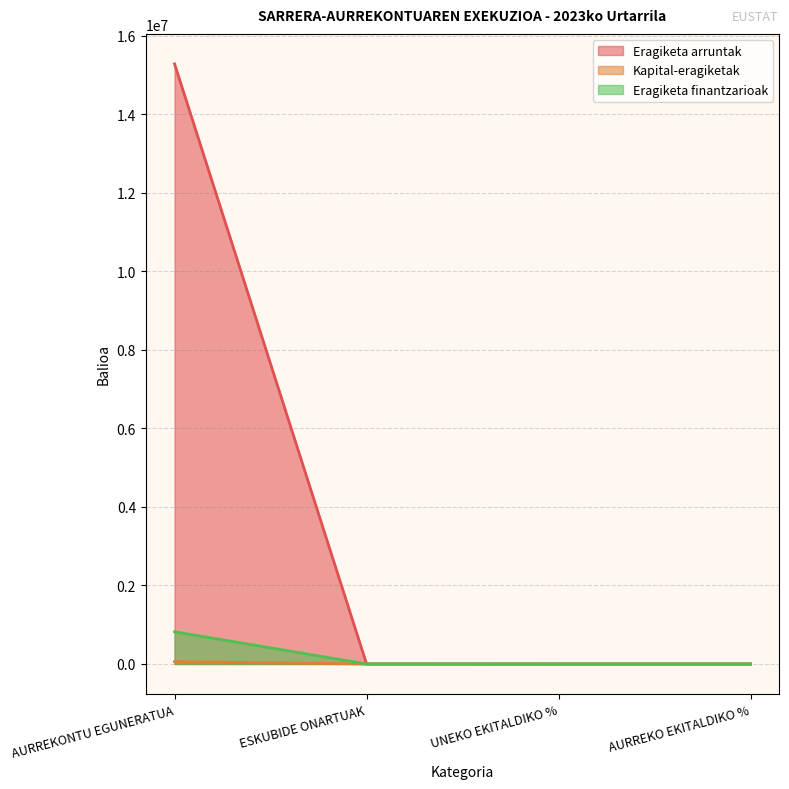

What is the difference between the second highest and minimum values in the Eragiketa arruntak series?

902.3